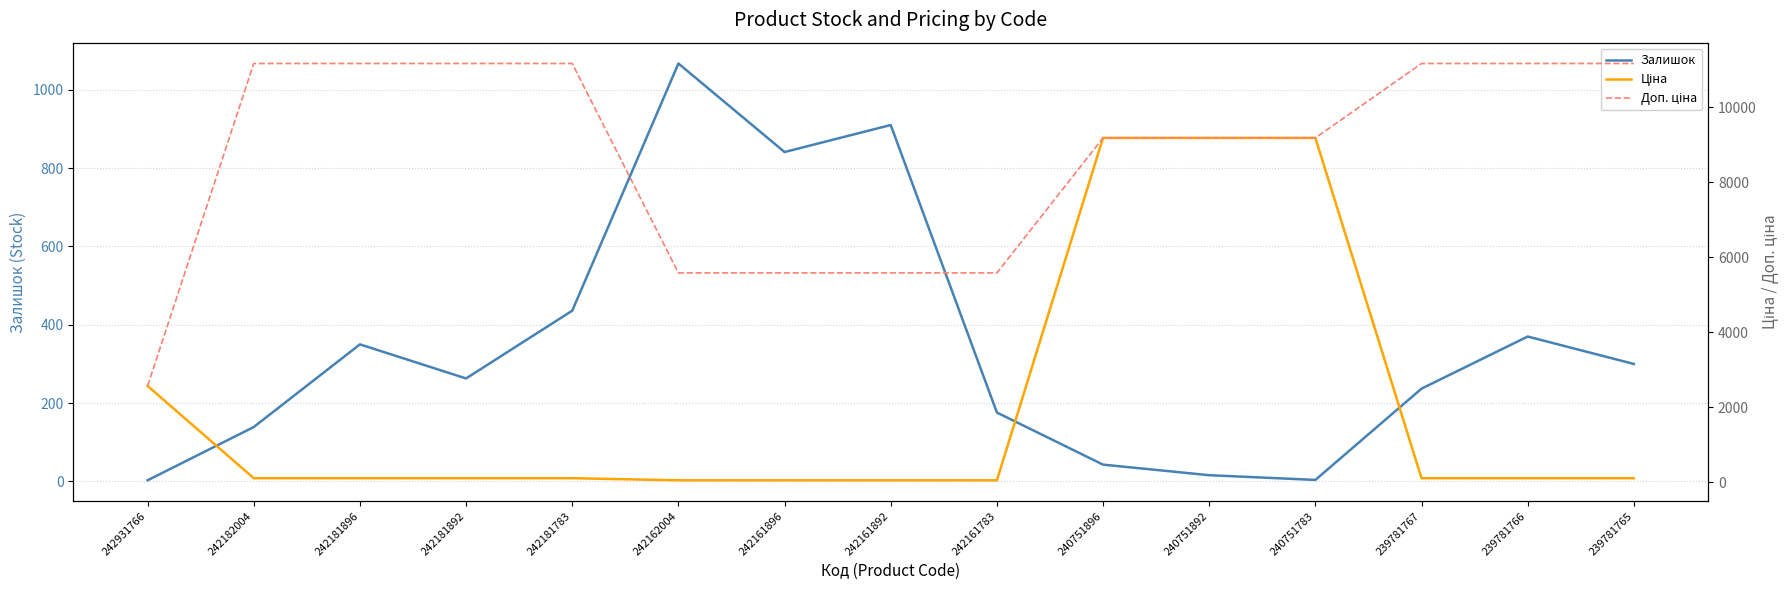

The value of Ціна at 242182004 is 111.7. True or false?

True